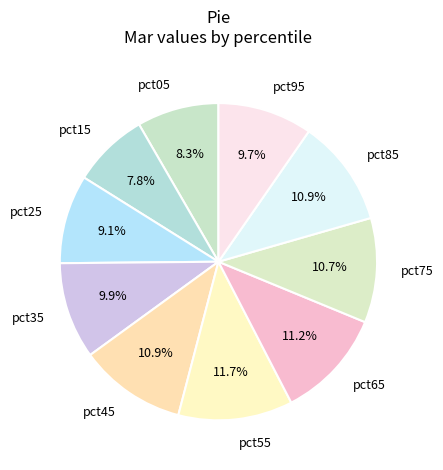

To the nearest percent, what portion does pct05 represent?

8%